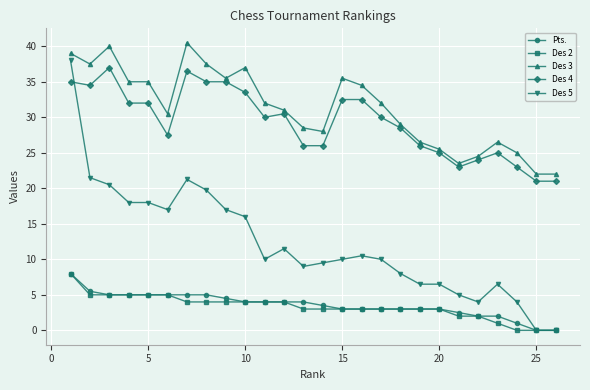

What is the difference between the maximum and second lowest values in the Des 5 series?

38.0